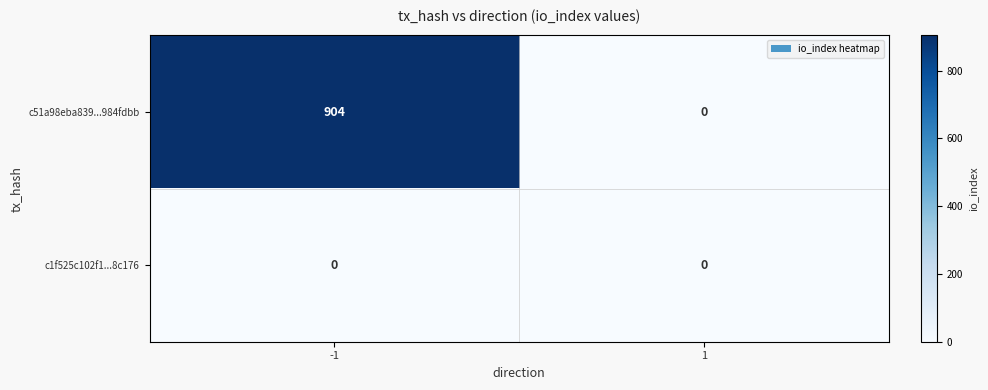

At which category is the sum across all series the highest?

-1